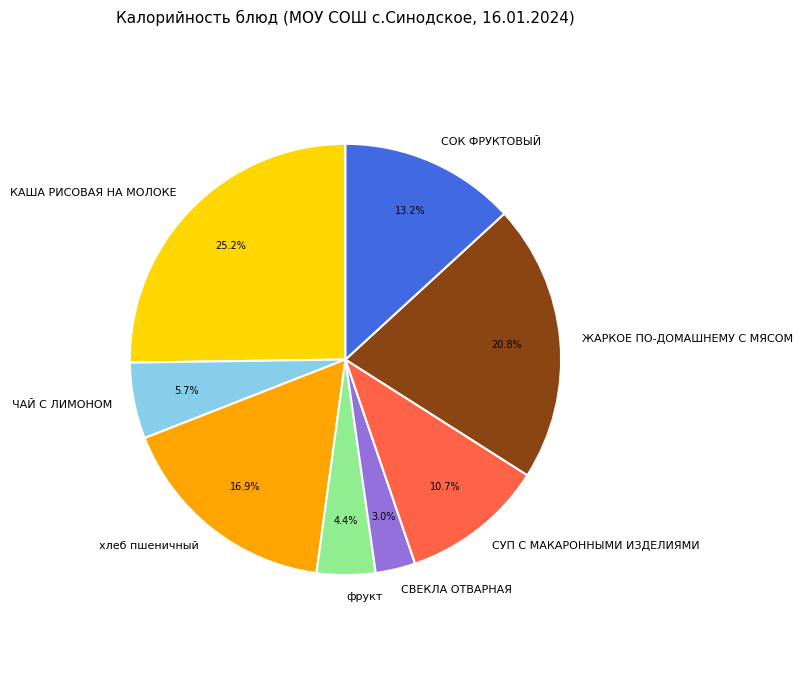

Count the number of slices in the pie.

8